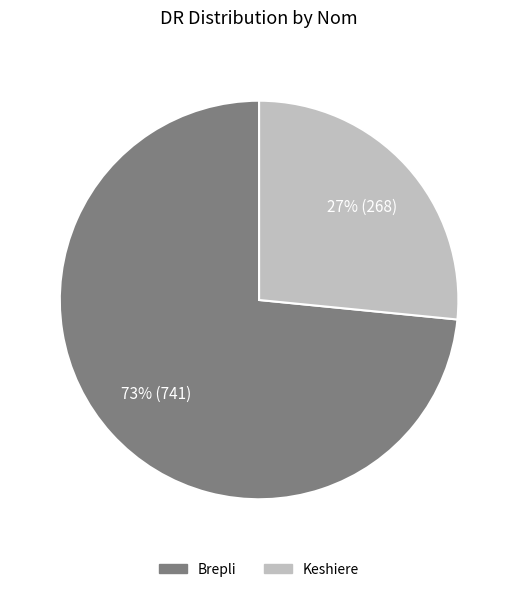

Which category has the biggest portion of the pie?

Brepli